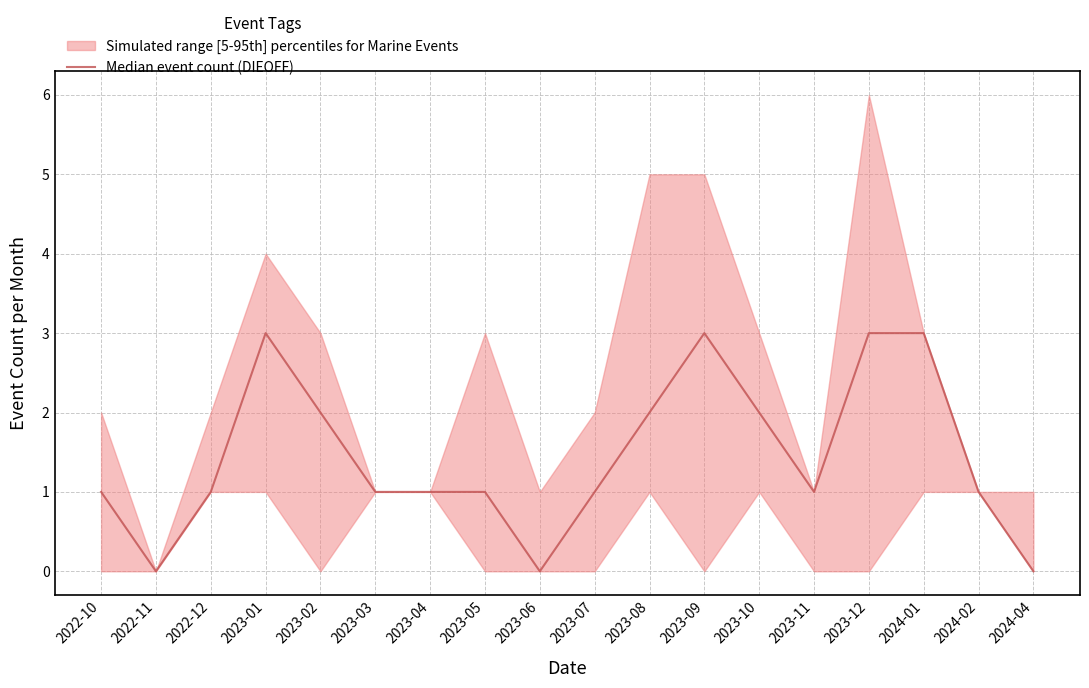

Which has a higher value, 2022-12 or 2023-10?

2023-10